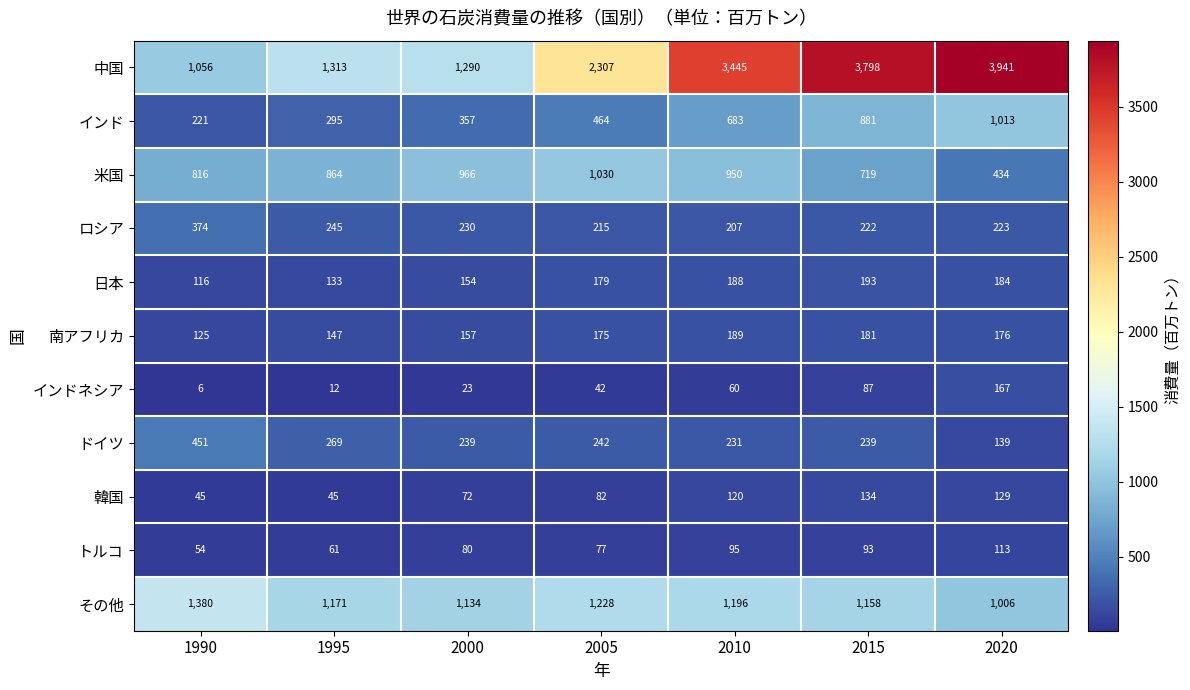

What is the difference between the maximum and minimum values in the インド series?

792